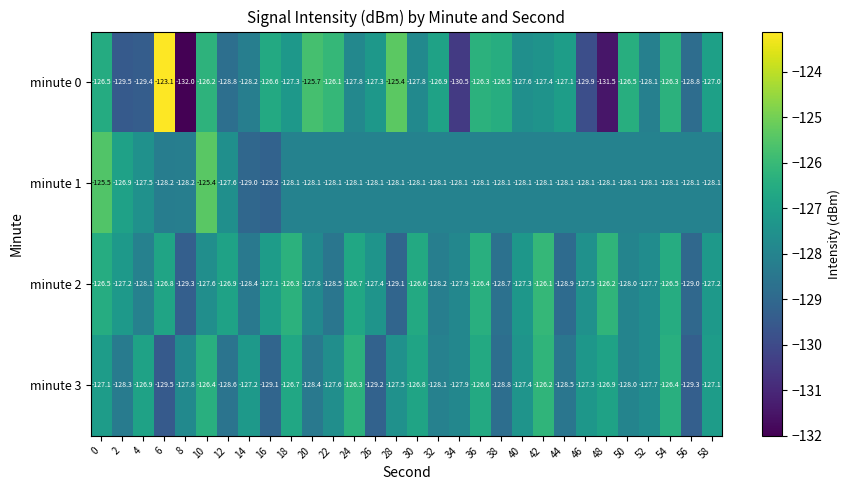

What is the greatest value displayed?

-123.1